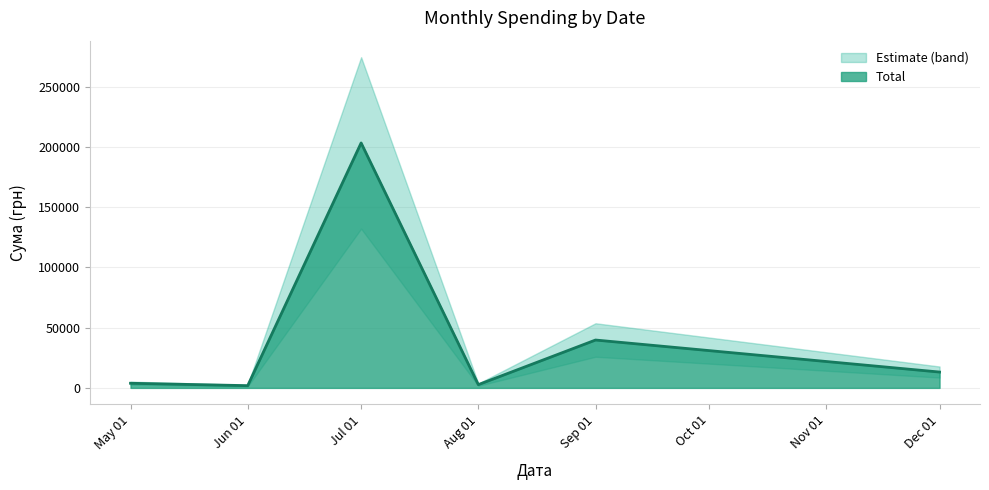

At which label is Total closest to 102546?

Sep 01